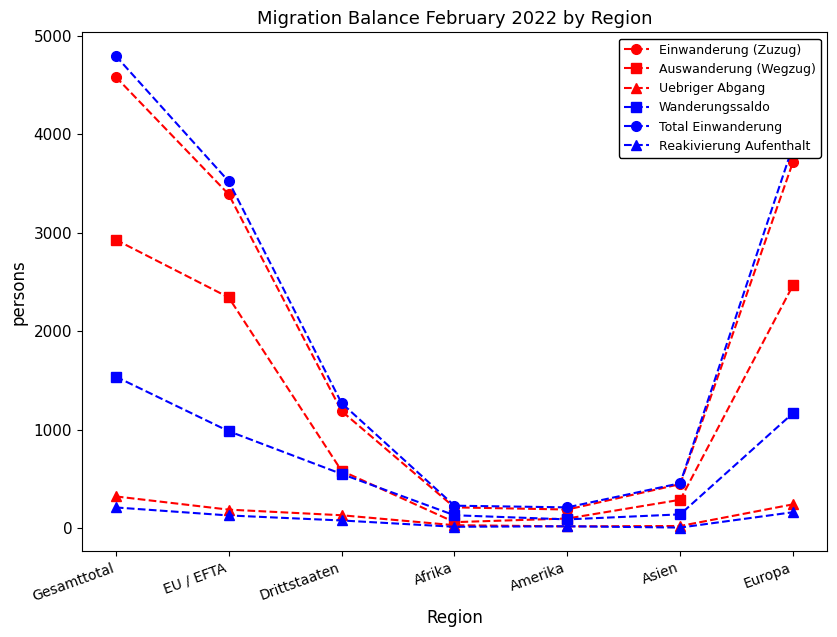

What is the minimum value shown in the chart?

9